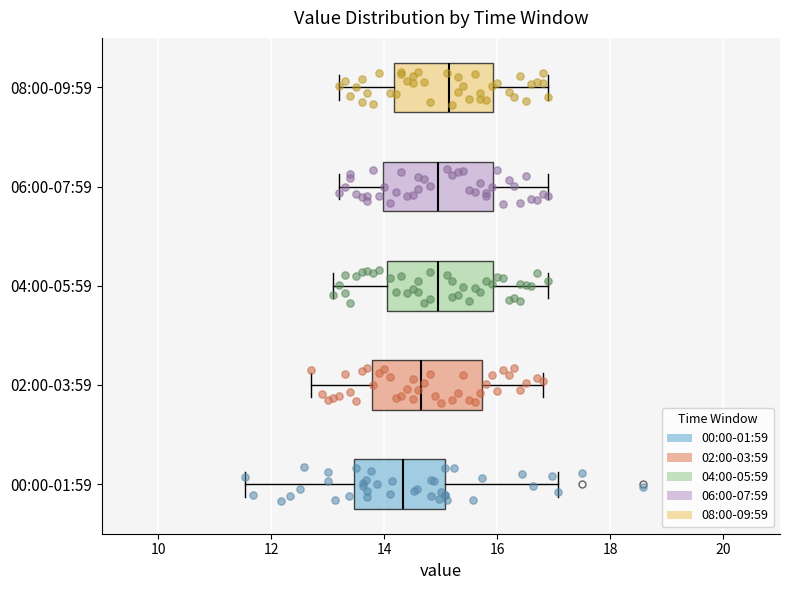

Where does the median line of the box for 04:00-05:59 sit on the x-axis? The values are not printed on the chart, so give them approximately, as read against the axis.

15.0